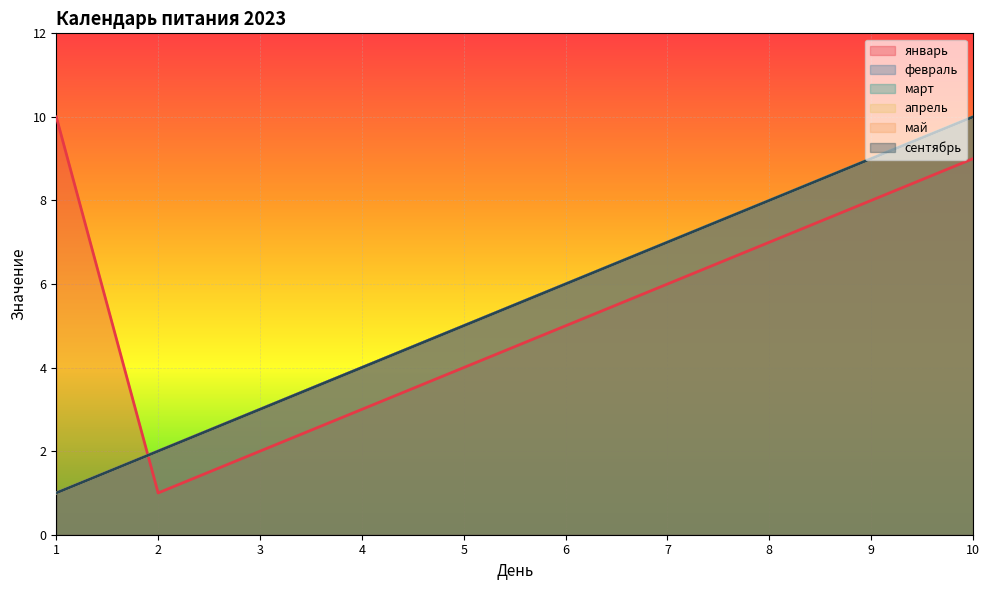

What is the total value across all series at 5?

29